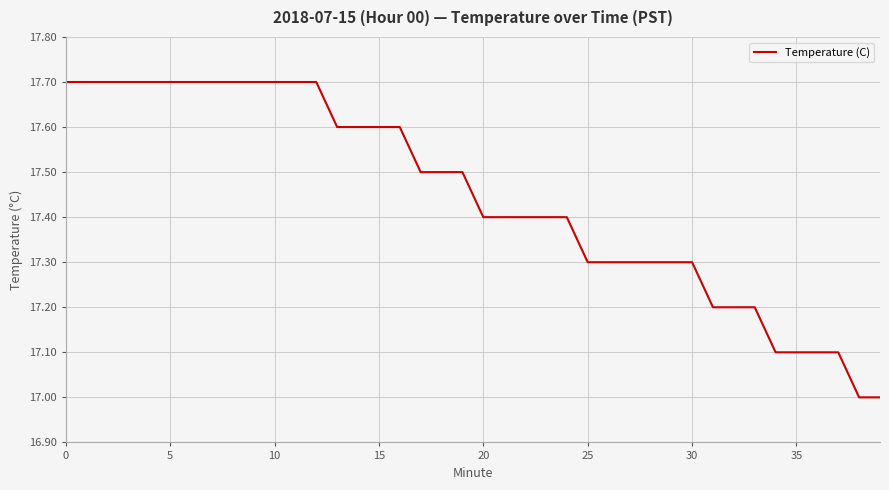

What is the difference between the maximum and second lowest values?

0.7